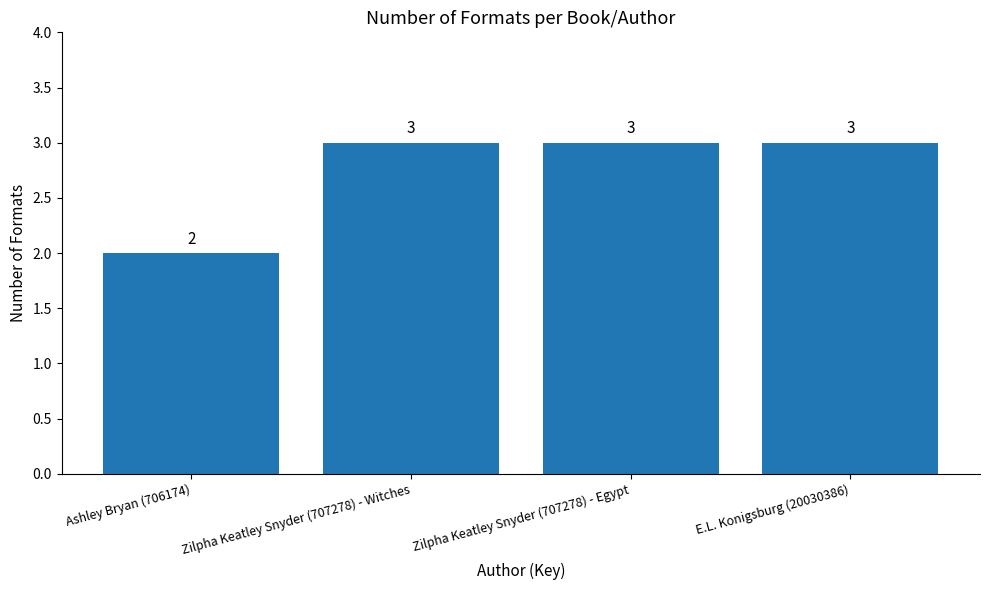

What value does the data have at Zilpha Keatley Snyder (707278) - Witches?

3